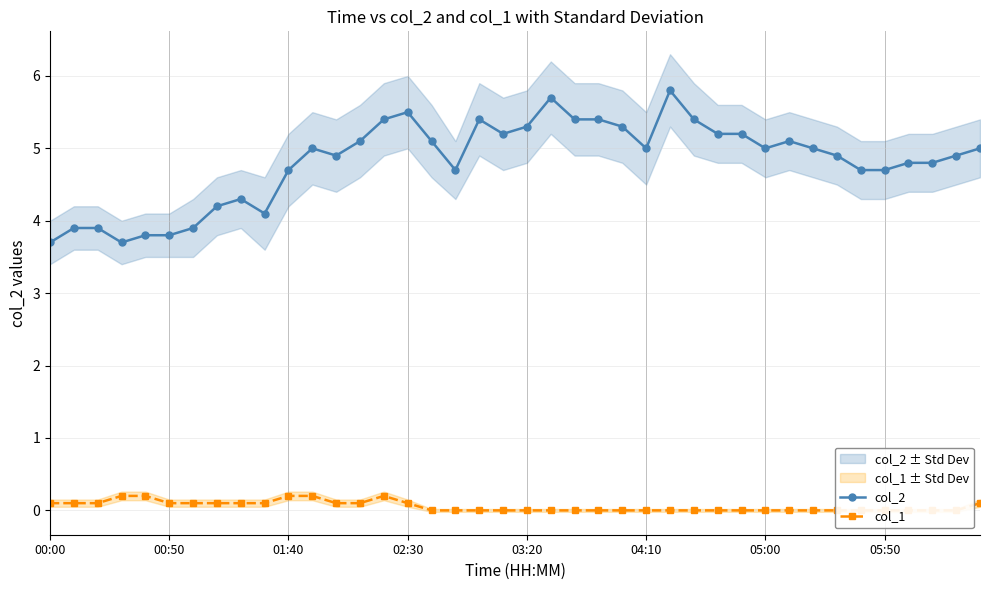

True or false: col_1 and col_2 cross at least once.

False